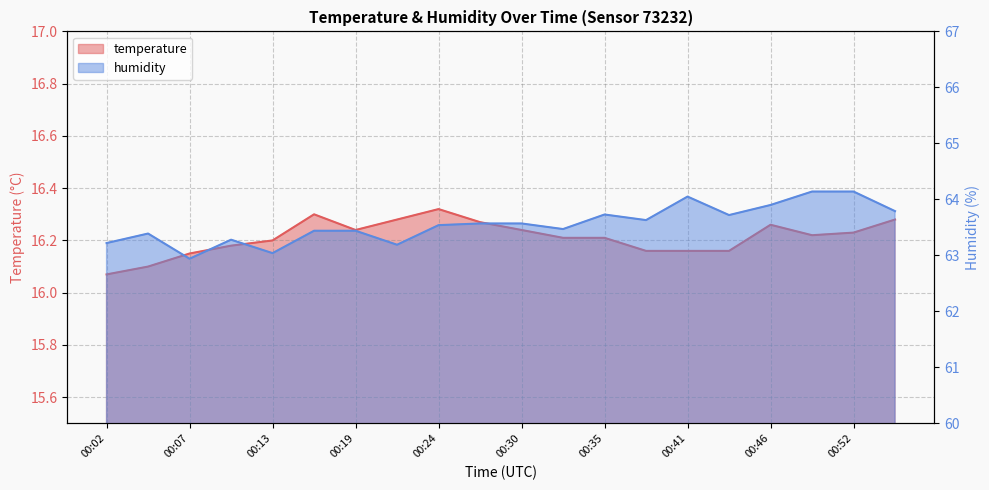

True or false: humidity and temperature intersect in this chart.

False